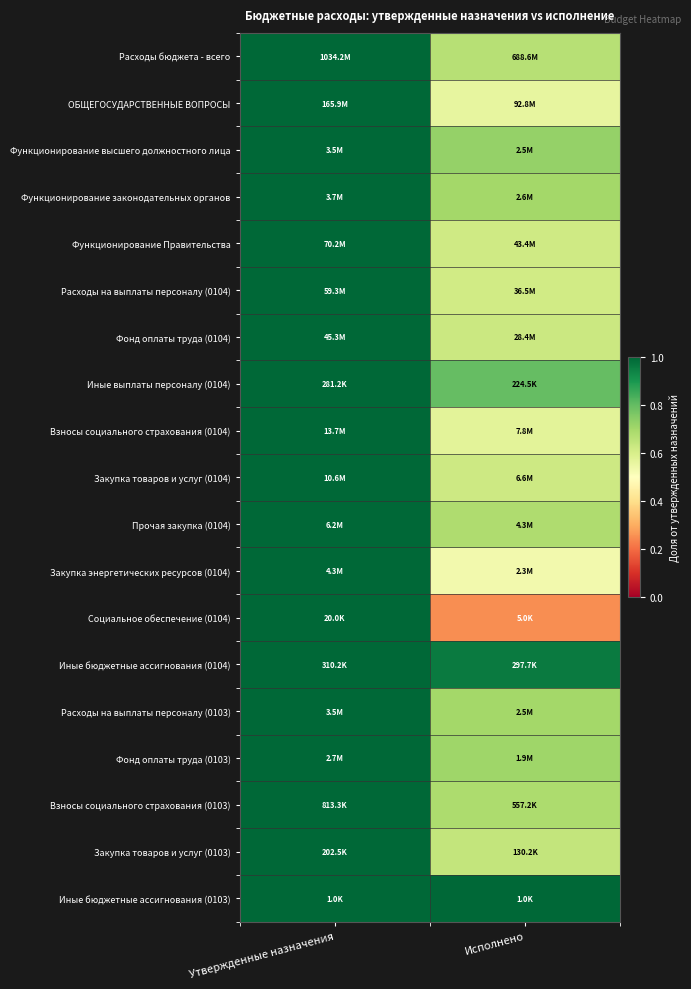

What is the minimum value shown in the chart?

0.2